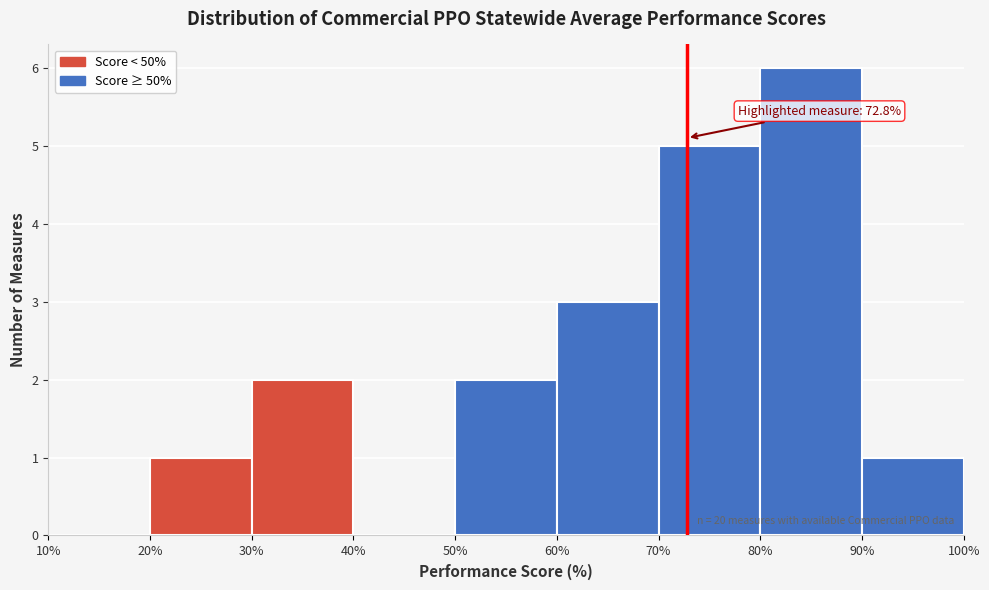

Which range on the x-axis has the tallest bar?

80% to 90%